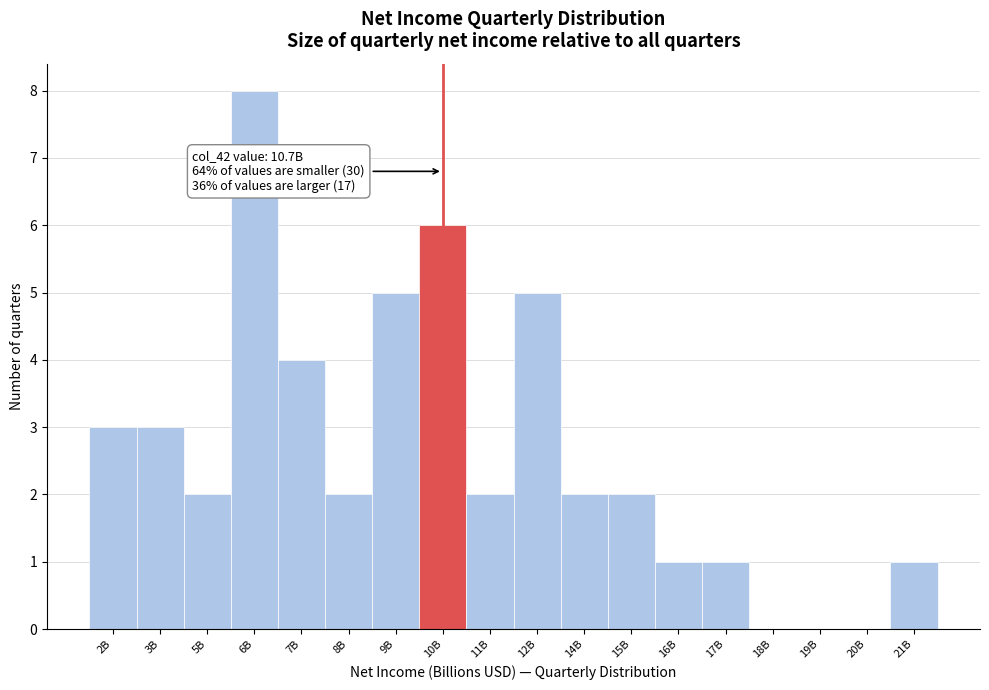

Reading left to right, extract all data points from this chart.

2B=3	3B=3	5B=2	6B=8	7B=4	8B=2	9B=5	10B=6	11B=2	12B=5	14B=2	15B=2	16B=1	17B=1	18B=0	19B=0	20B=0	21B=1